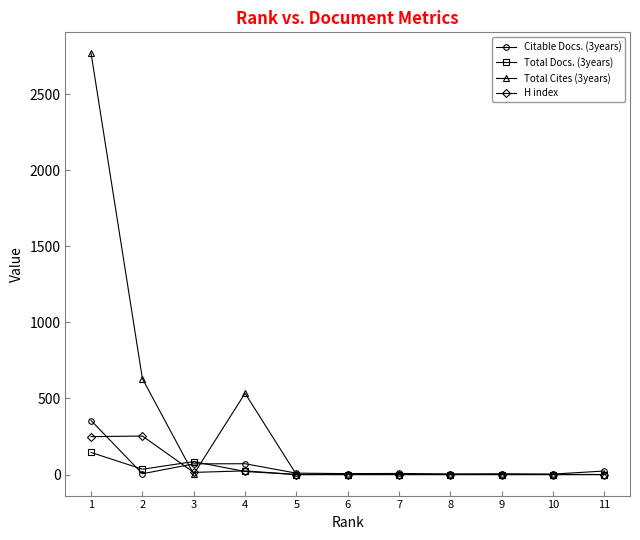

What is the value of the H index point at the 3rd from the left?

14